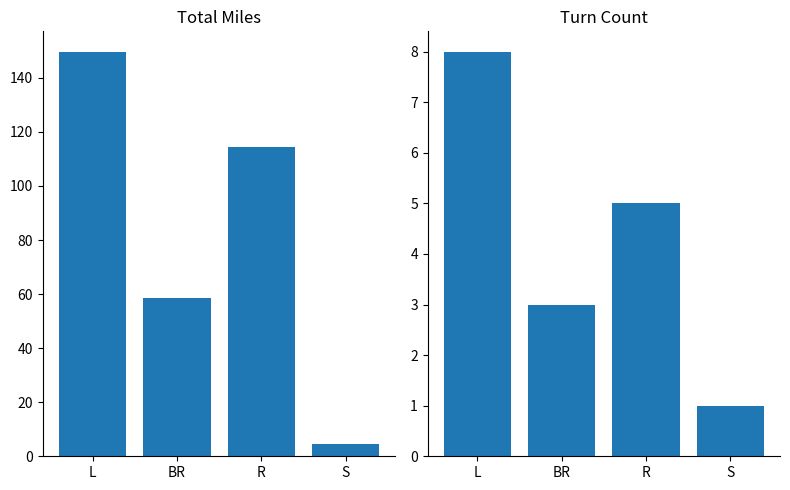

Between R and S, which series saw the biggest shift?

Total Miles